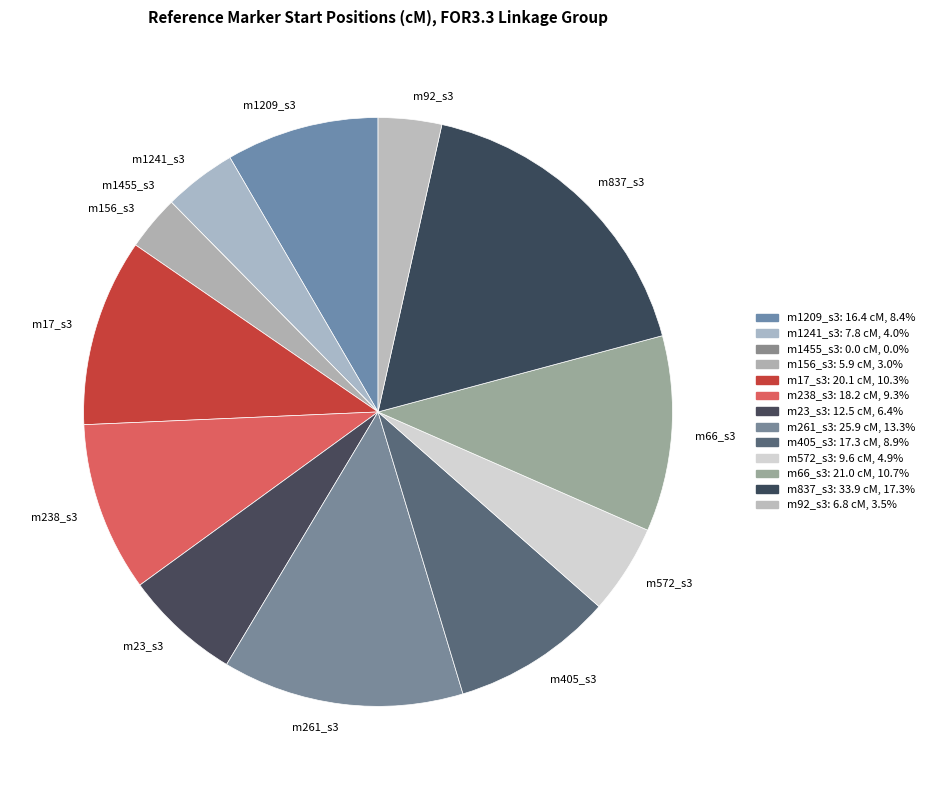

Does m1209_s3 account for over 50% of the chart?

No